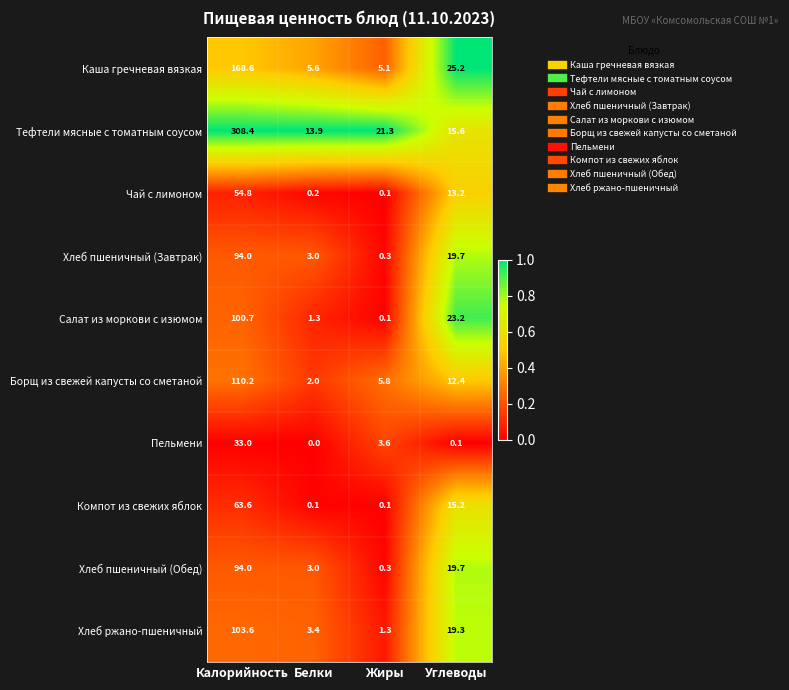

List the labels in order of Хлеб ржано-пшеничный value, largest first.

Калорийность, Углеводы, Белки, Жиры